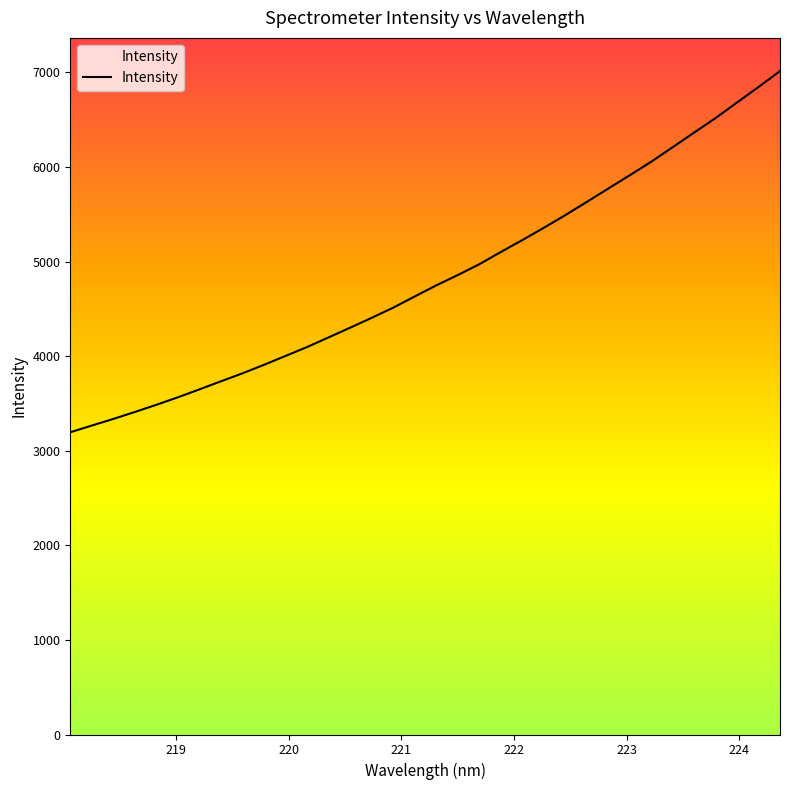

List the labels in order of value, smallest first.

218.0596, 218.2508, 218.442, 218.6332, 218.8244, 219.0156, 219.2067, 219.3979, 219.589, 219.7801, 219.9712, 220.1623, 220.3533, 220.5444, 220.7354, 220.9264, 221.1174, 221.3083, 221.4993, 221.6902, 221.8812, 222.0721, 222.263, 222.4538, 222.6447, 222.8355, 223.0264, 223.2172, 223.408, 223.5987, 223.7895, 223.9802, 224.1709, 224.3616